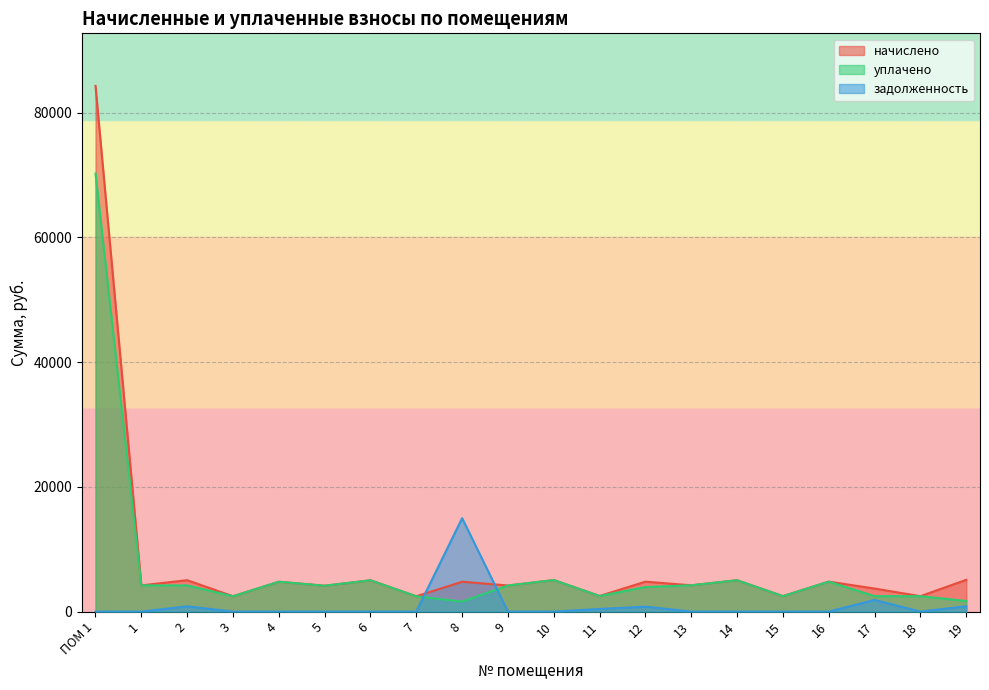

At which category does уплачено reach its first local peak?

4